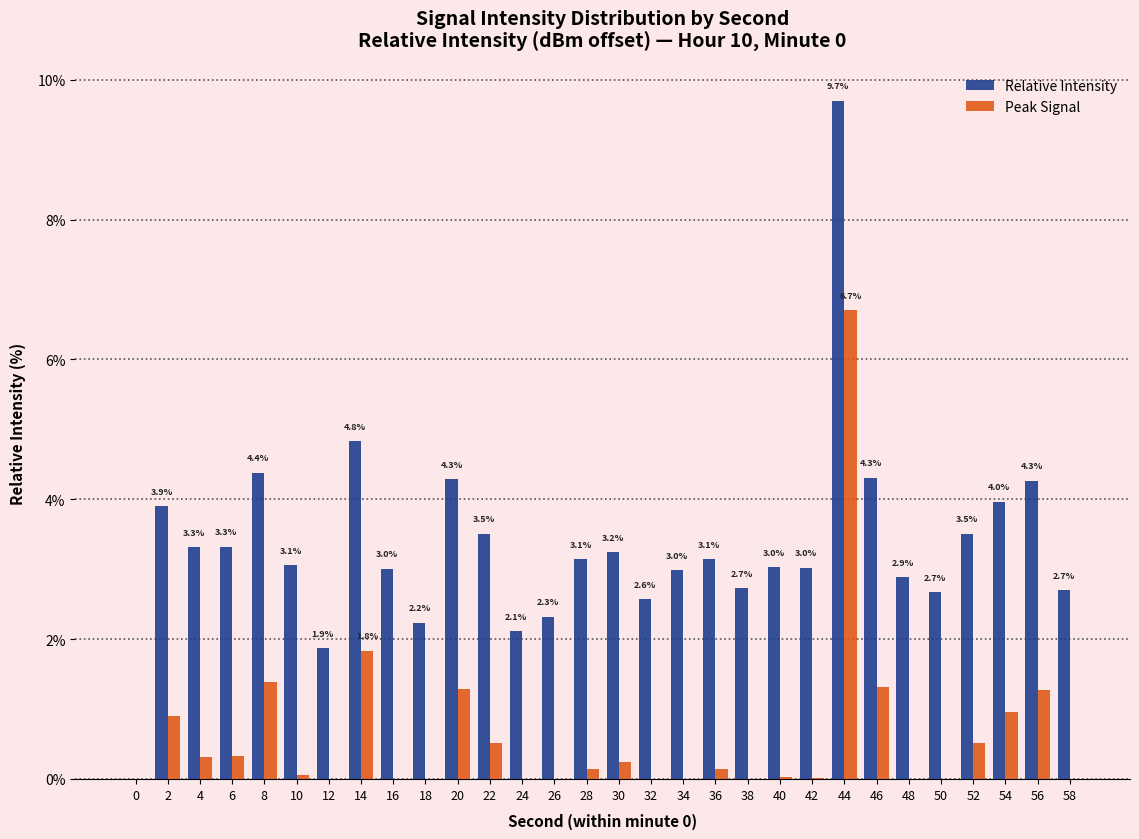

How many groups of bars are there?

30